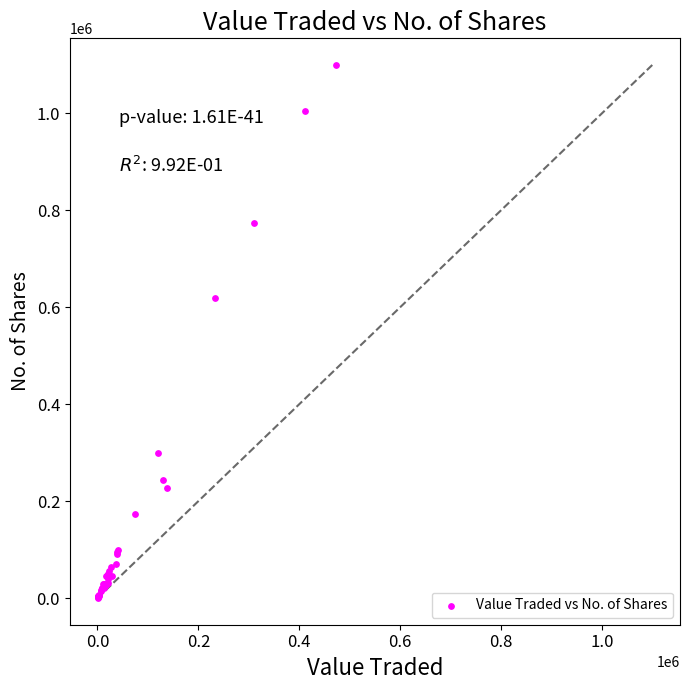

What Y value in the scatter plot is closest to 550141?

618807